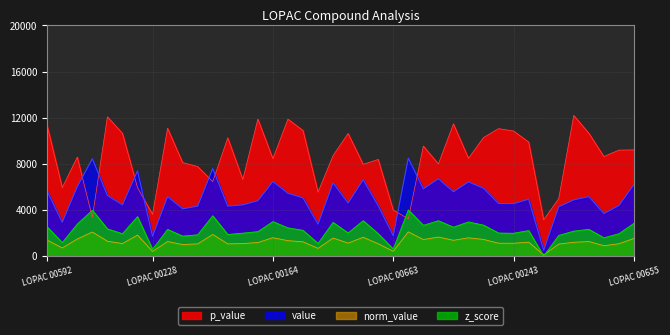

Between LOPAC 00598 and LOPAC 00655, which series saw the biggest shift?

p_value